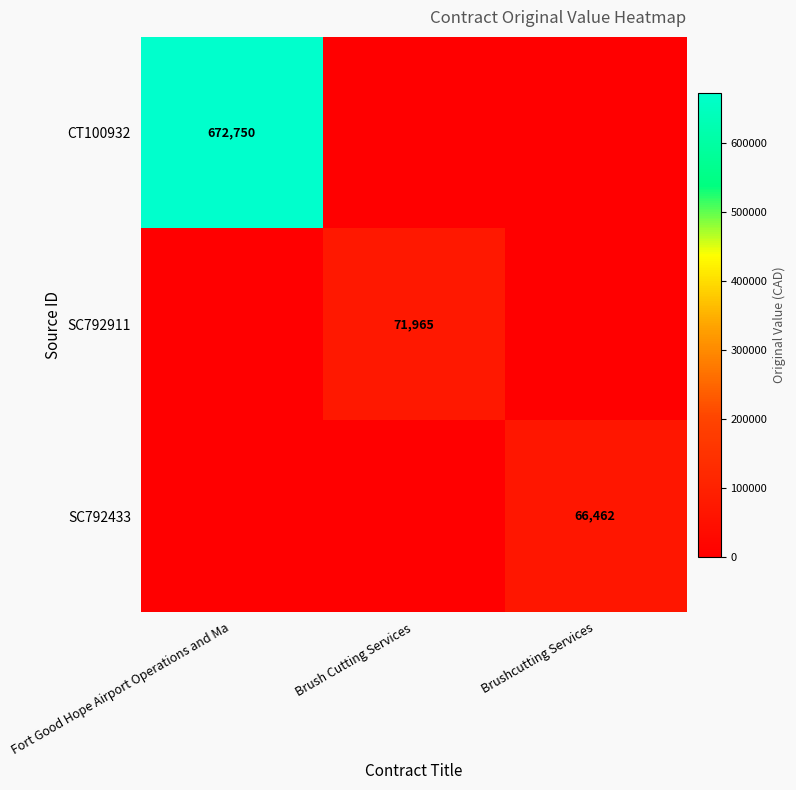

At which category is the sum across all series the highest?

Fort Good Hope Airport Operations and Ma